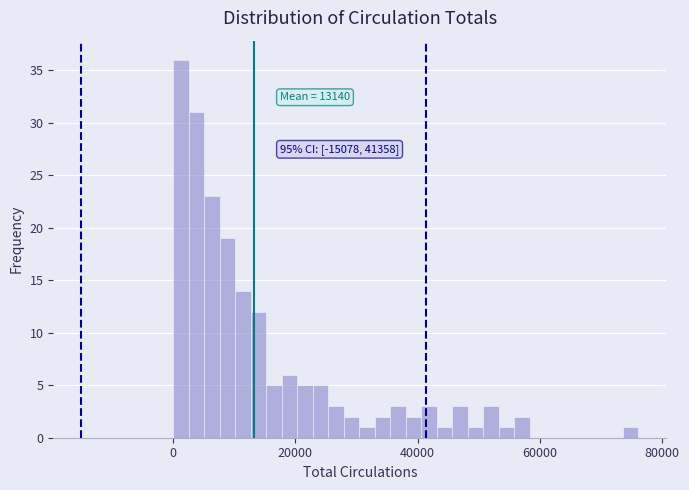

Read against the x-axis, roughly where is the centre of the tallest bar?

2000